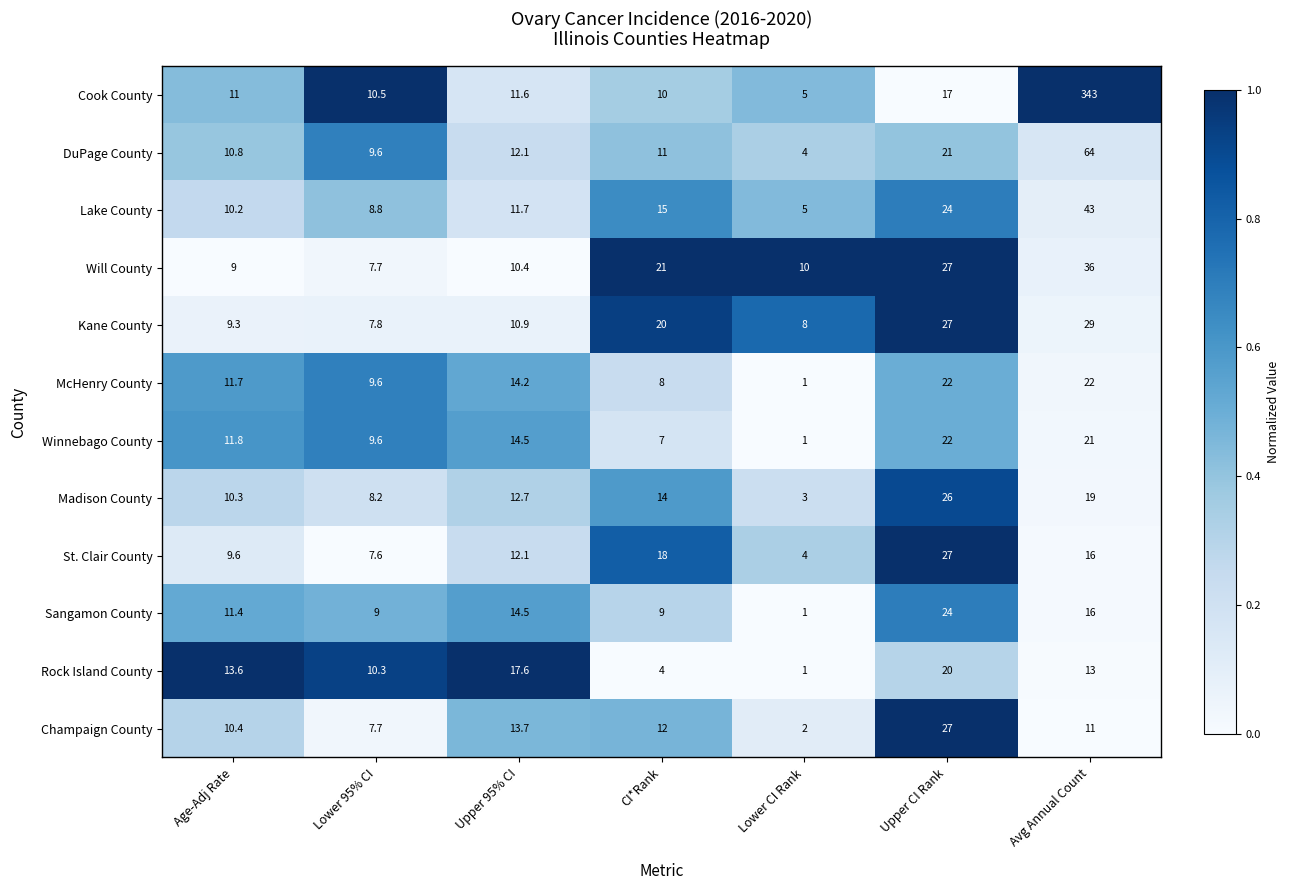

At which category is the sum across all series the highest?

Avg Annual Count